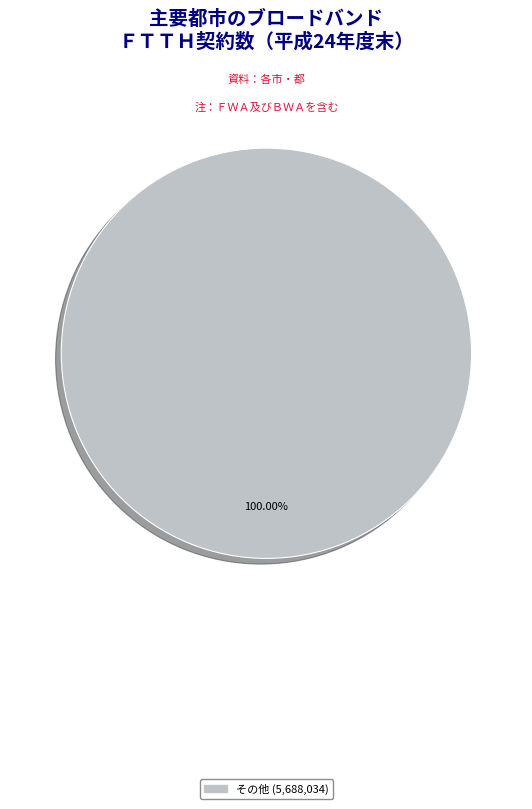

Is there any slice that represents more than half of the pie?

Yes